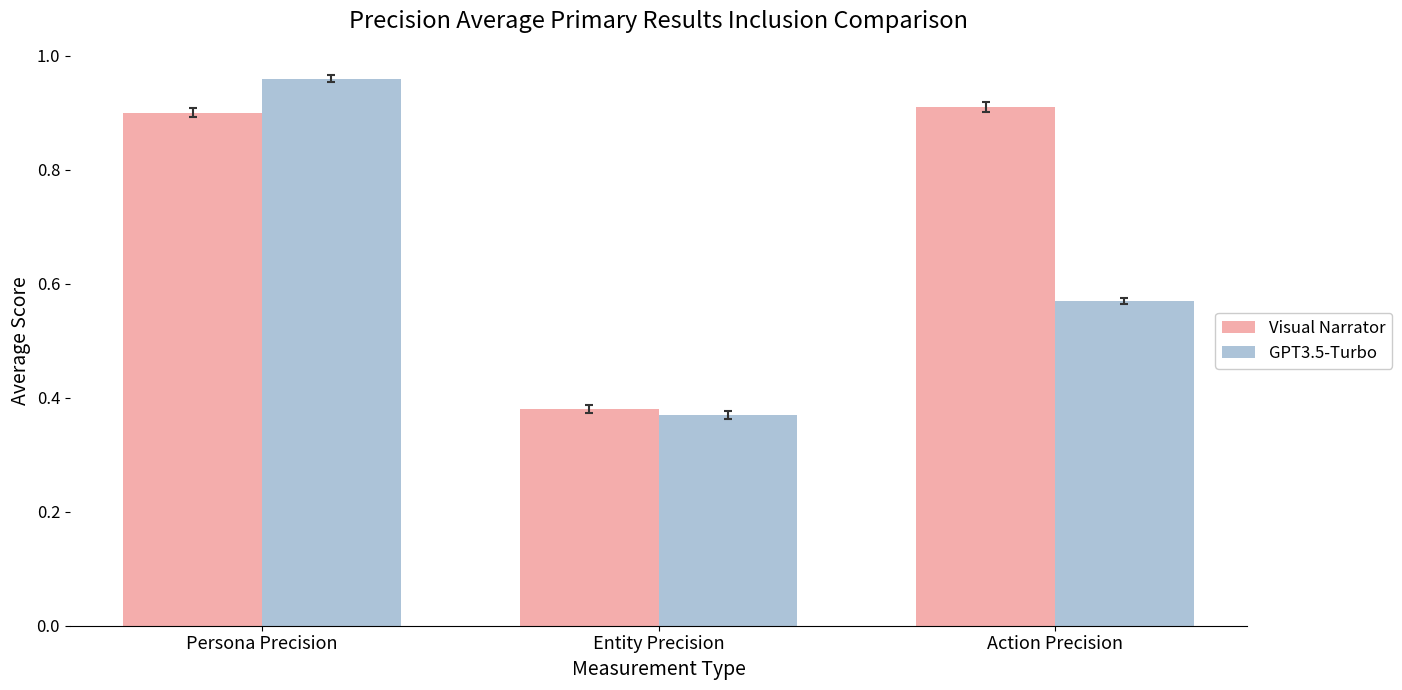

The value of Visual Narrator at Action Precision is 0.9. True or false?

True